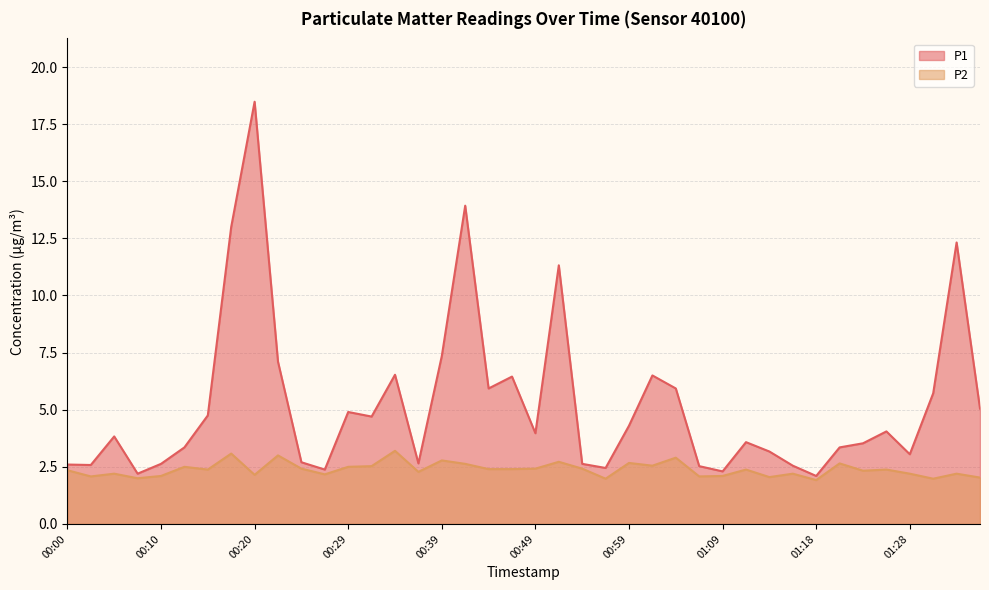

At which category is the sum across all series the highest?

00:20